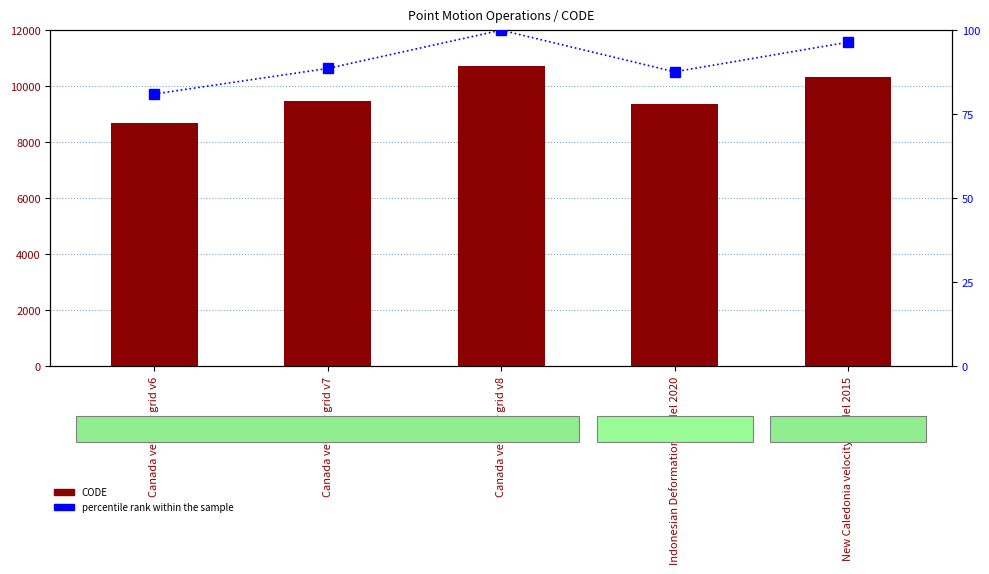

Which category has the lowest value across all series?

Canada velocity grid v6